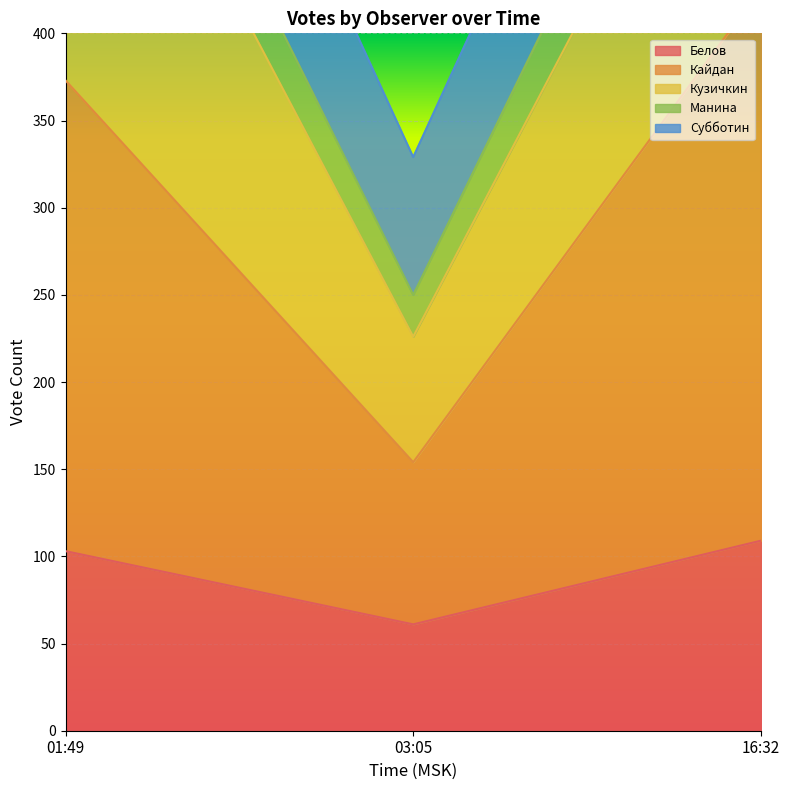

Between 16:32 and 01:49, which is larger?

16:32